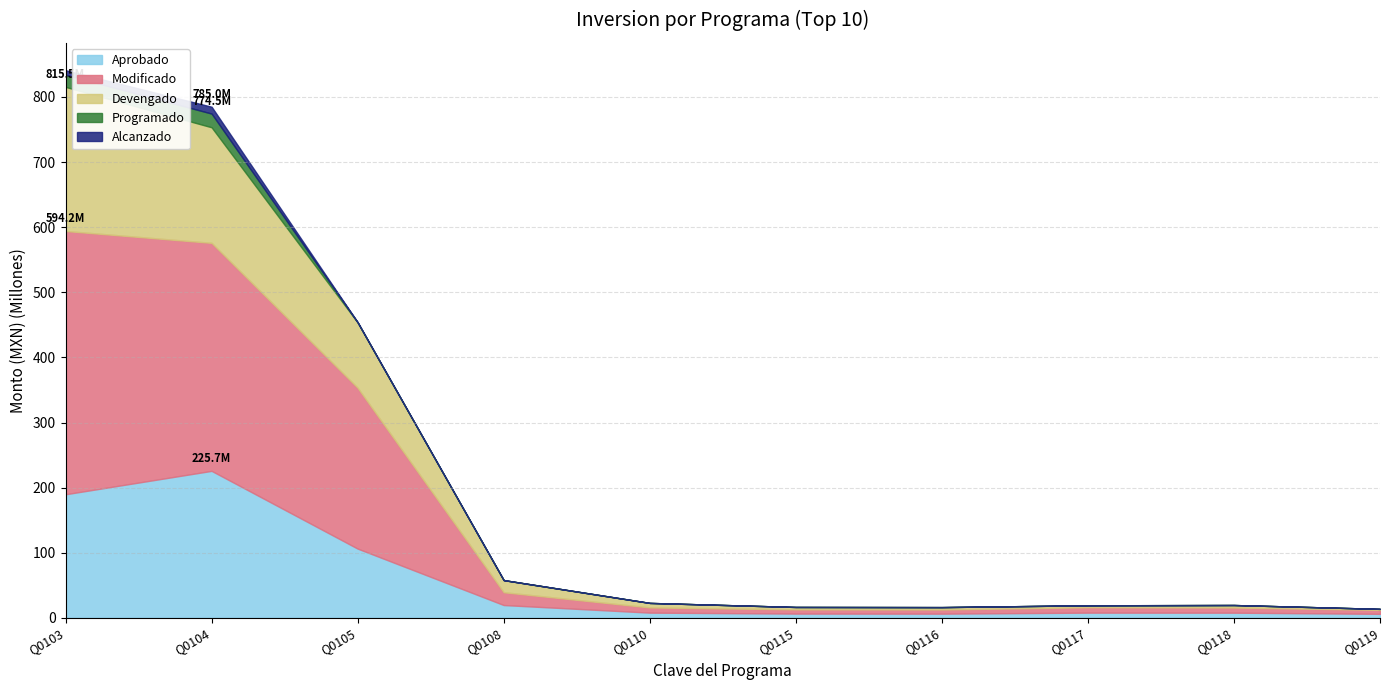

What is the total value across all series at Q0105?

454.1